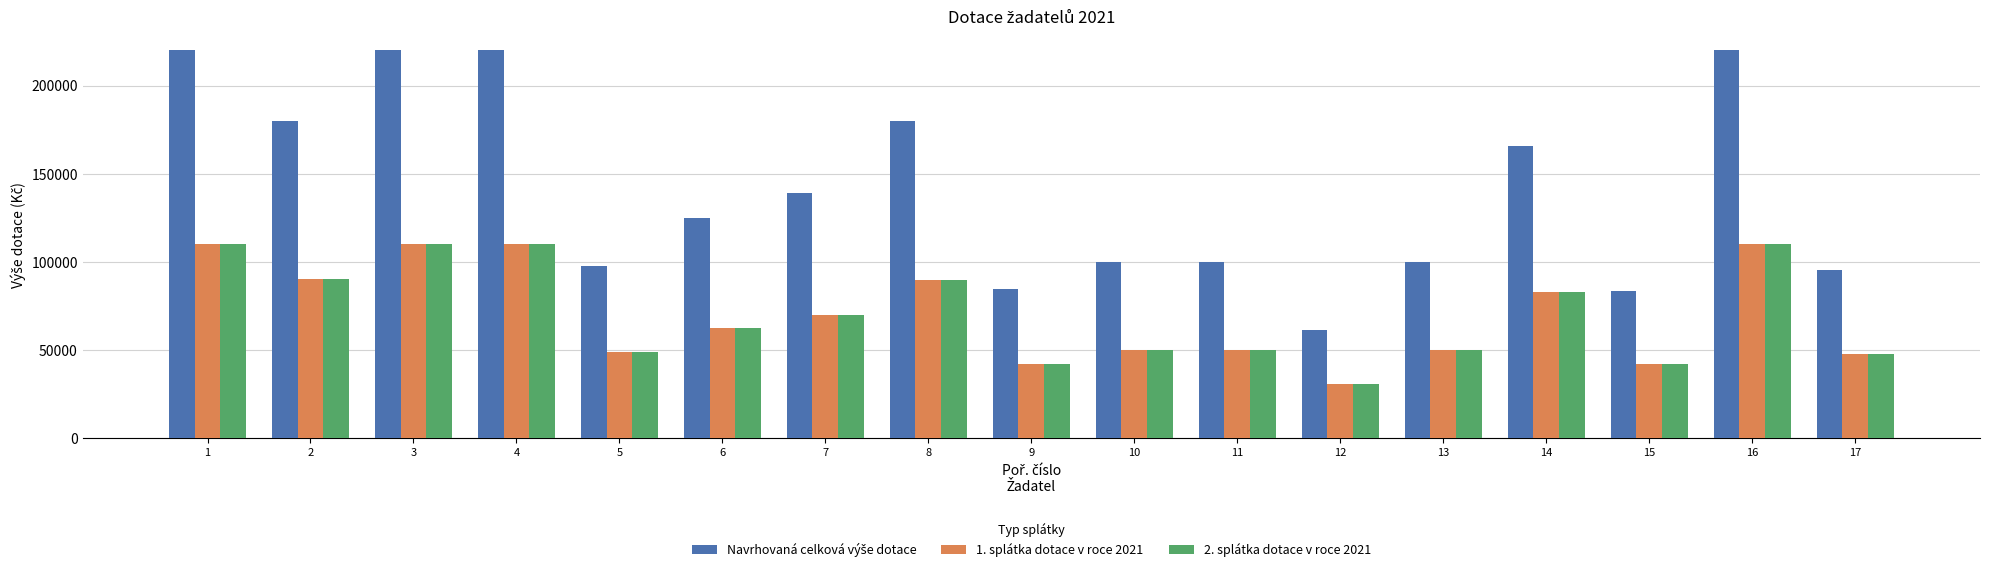

What is the difference between the maximum and minimum values in the 2. splátka dotace v roce 2021 series?

79500